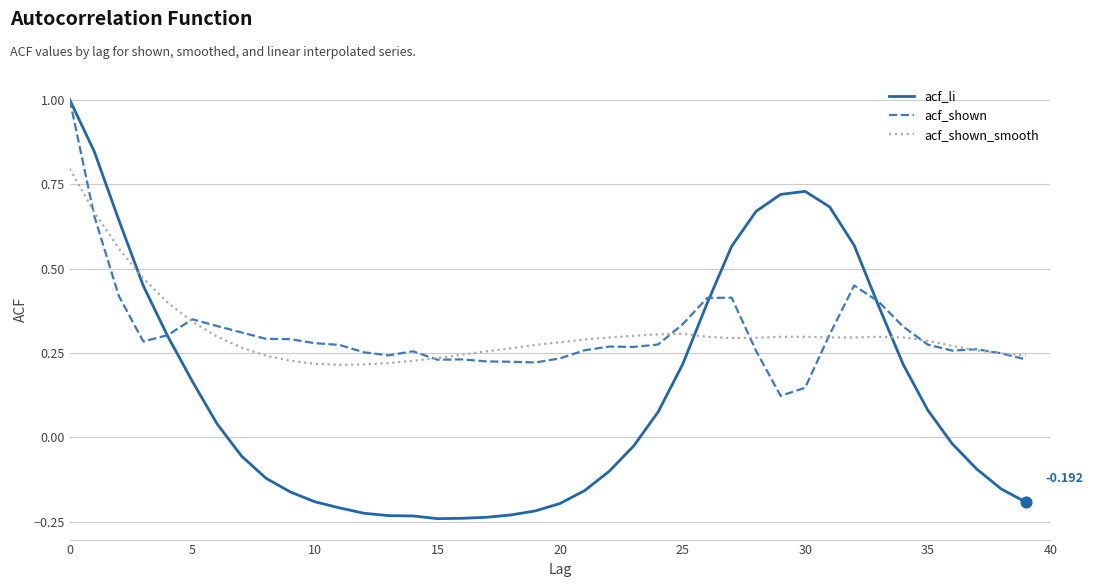

Which series has the widest spread of values?

acf_li